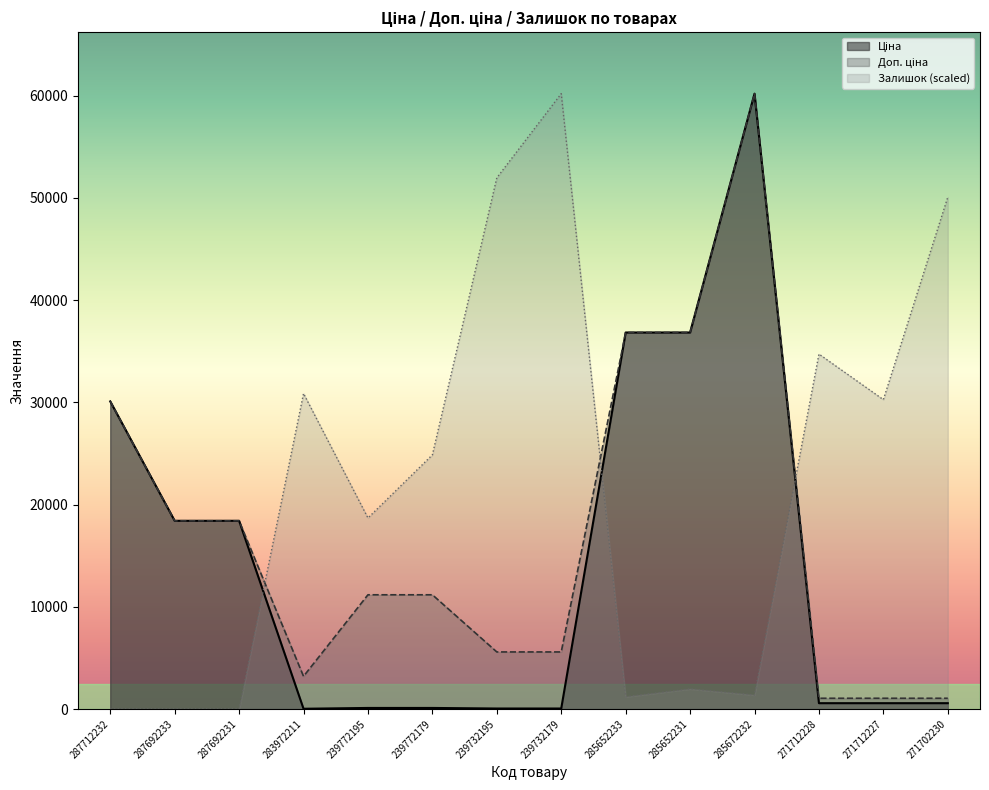

What is the difference between the maximum and minimum values in the Ціна series?

60173.5